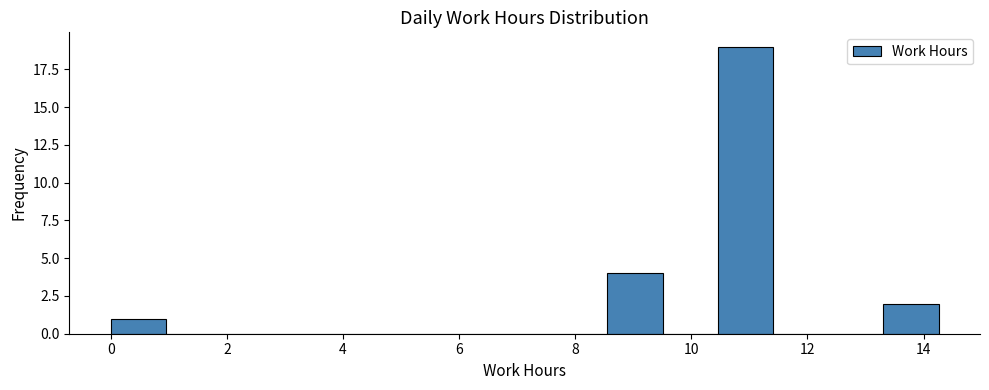

Reading left to right, list every bar in this chart as the range it spans on the x-axis followed by its height. Neither the bar edges nor the heights are printed on the chart, so give them approximately, as read against the axes.

0.0 to 1.0: 1
1.0 to 2.0: 0
2.0 to 2.8: 0
2.8 to 3.8: 0
3.8 to 4.8: 0
4.8 to 5.8: 0
5.8 to 6.6: 0
6.6 to 7.6: 0
7.6 to 8.6: 0
8.6 to 9.6: 4
9.6 to 10.4: 0
10.4 to 11.4: 19
11.4 to 12.4: 0
12.4 to 13.4: 0
13.4 to 14.2: 2